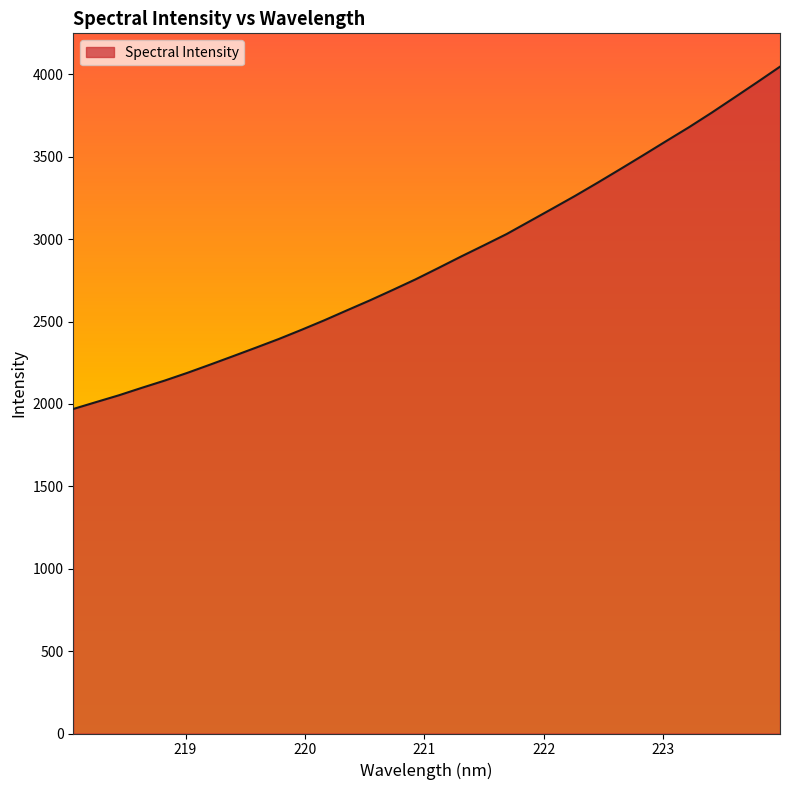

What is the difference between the maximum and minimum values?

2077.4